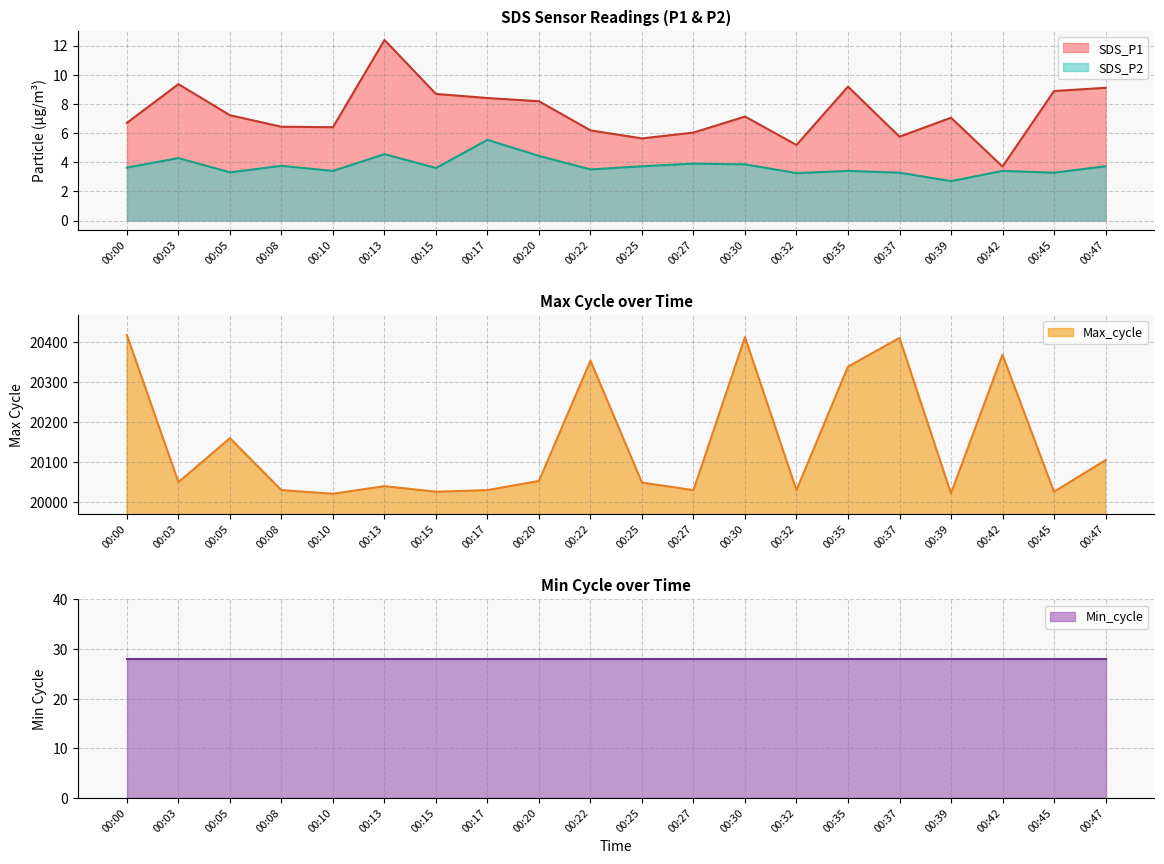

At which label does SDS_P1 reach its minimum?

00:42